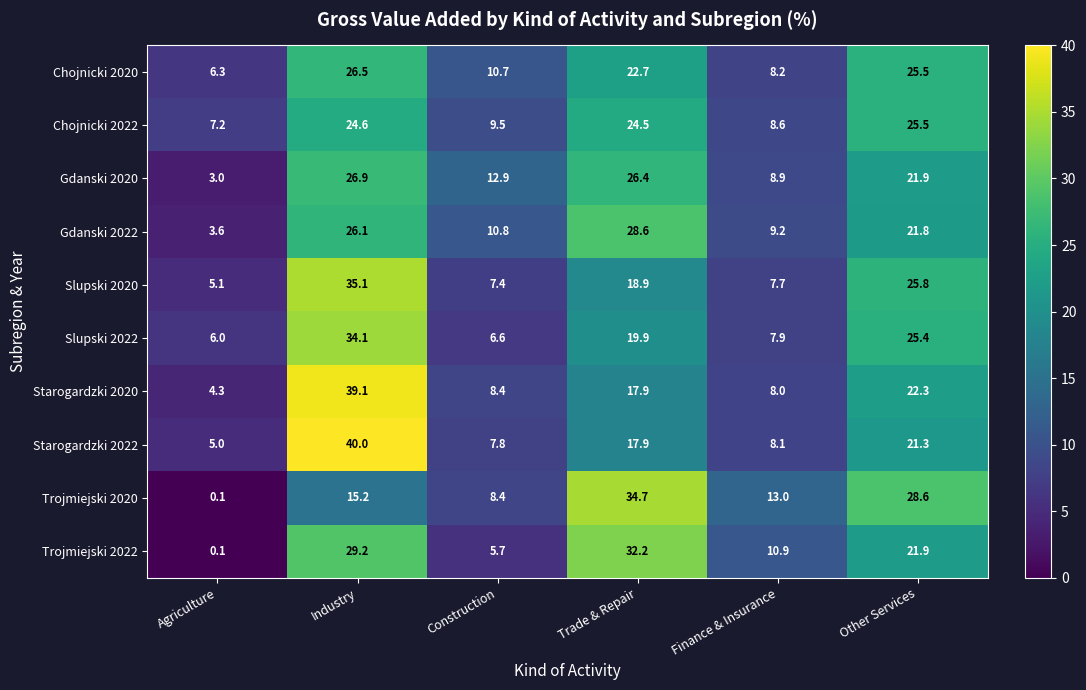

How many data points does each series have?

6